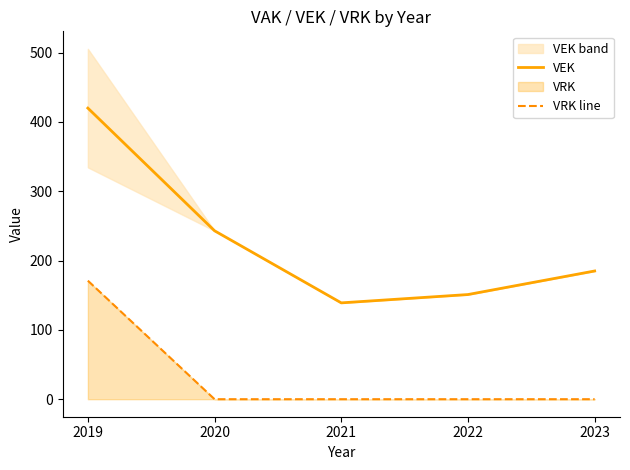

Rank the series by their average value, from highest to lowest.

VEK, VRK line